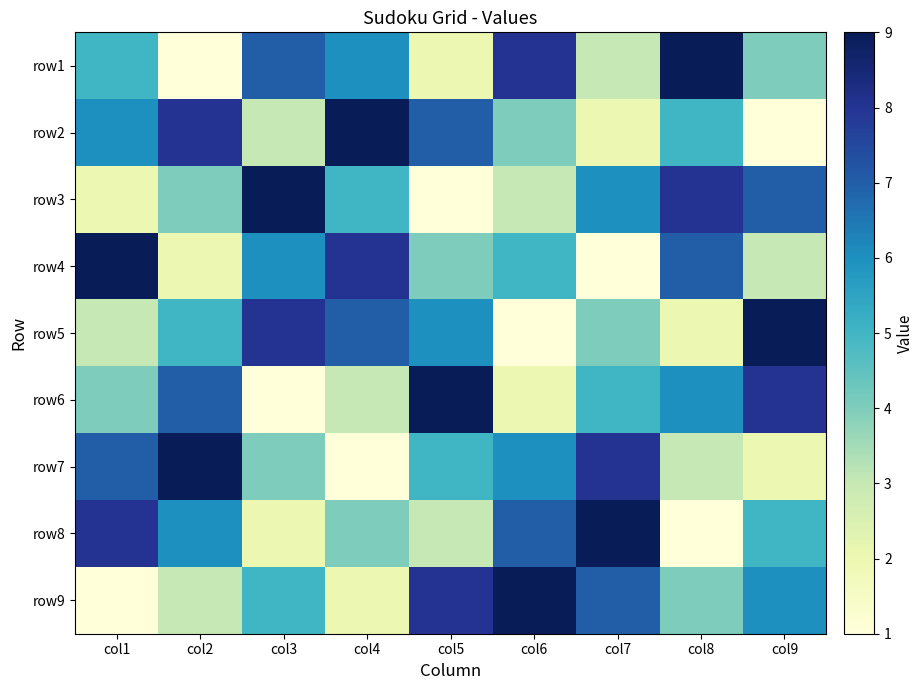

Rank the series at col4 from lowest to highest value.

row7, row9, row6, row8, row3, row1, row5, row4, row2